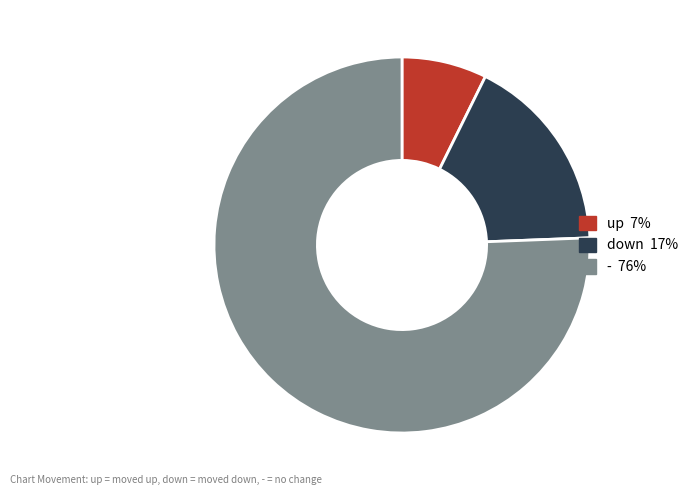

Rank the categories by value from highest to lowest.

-, down, up